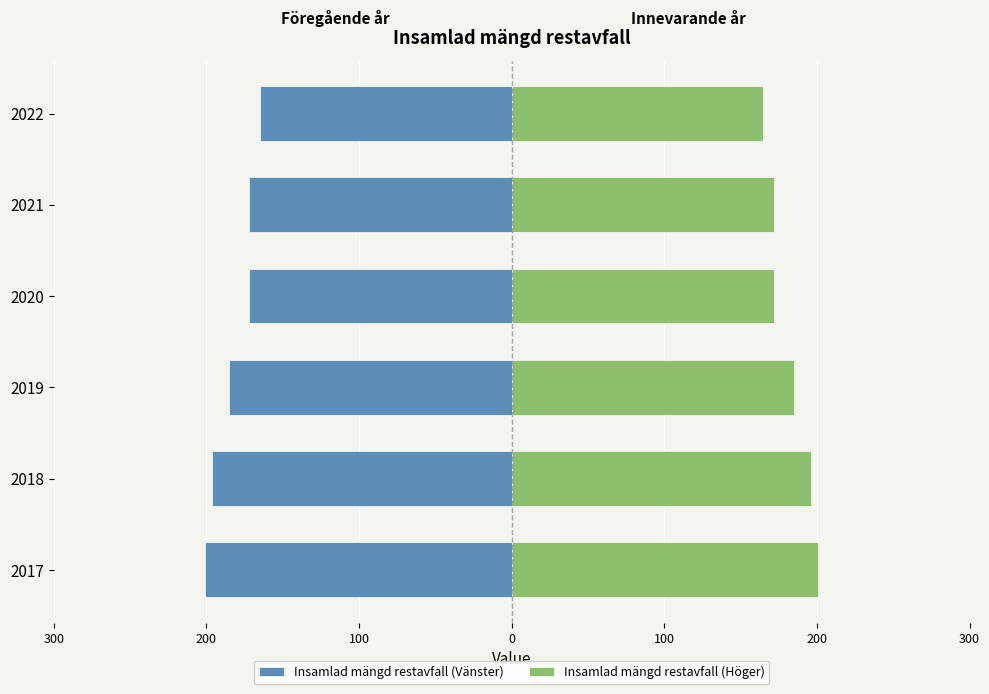

What is the difference between the maximum and minimum values in the Insamlad mängd restavfall (Höger) series?

36